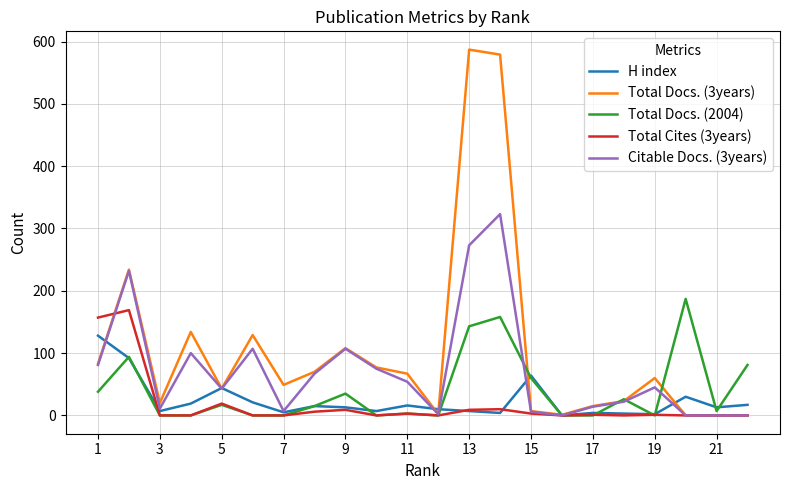

Which series has the largest total across all categories?

Total Docs. (3years)